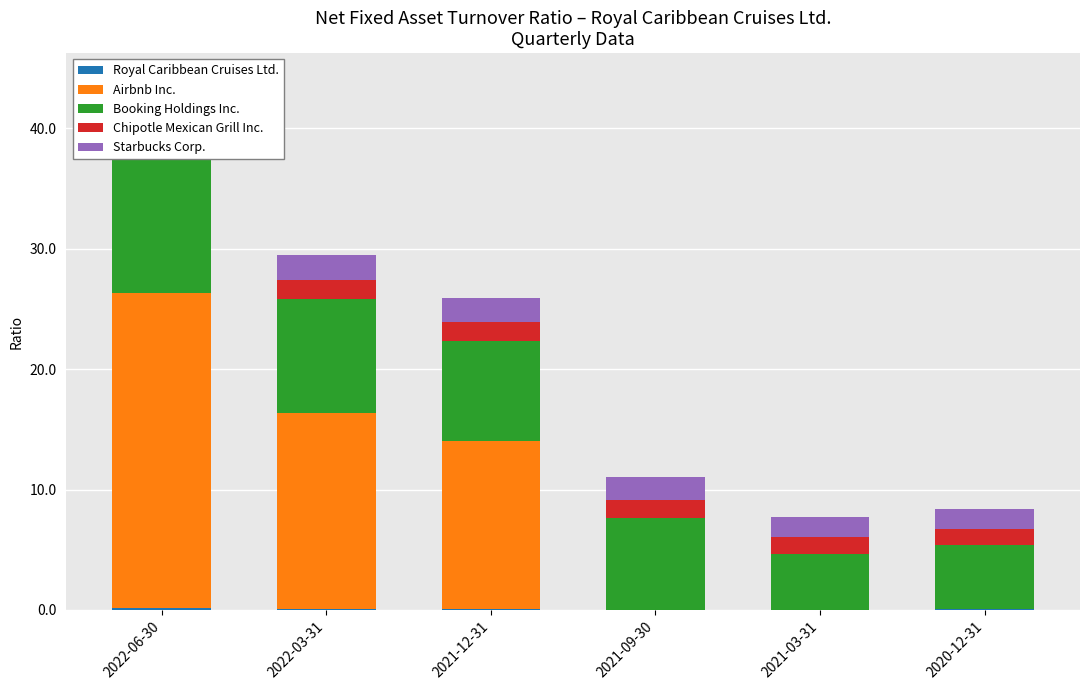

What is the sum of all Starbucks Corp. values?

11.4